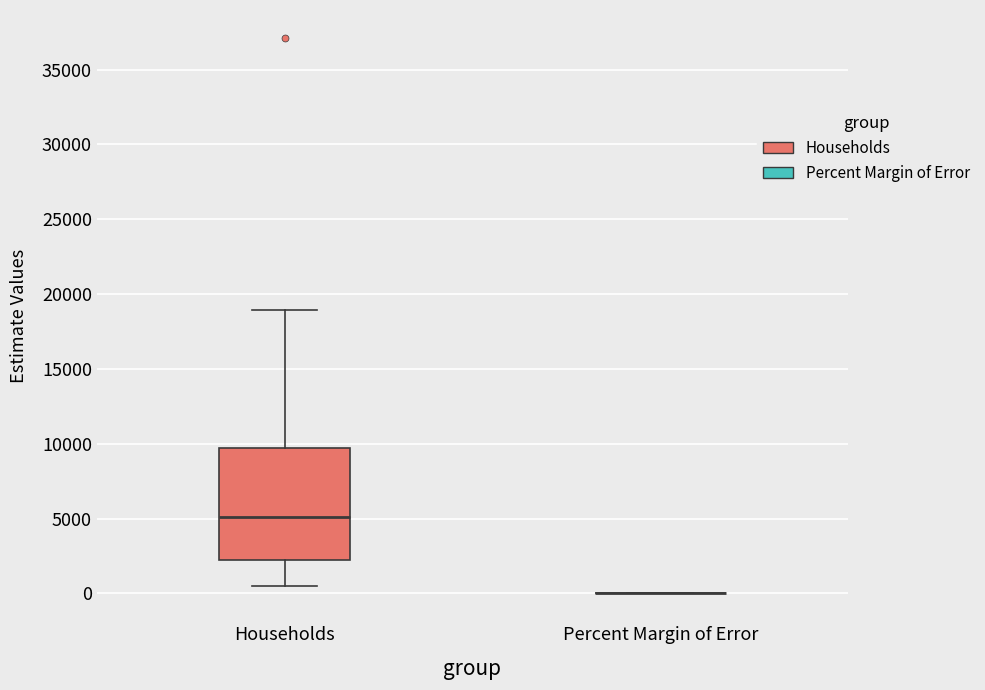

Which box is the tallest, from its lower edge to its upper edge?

Households